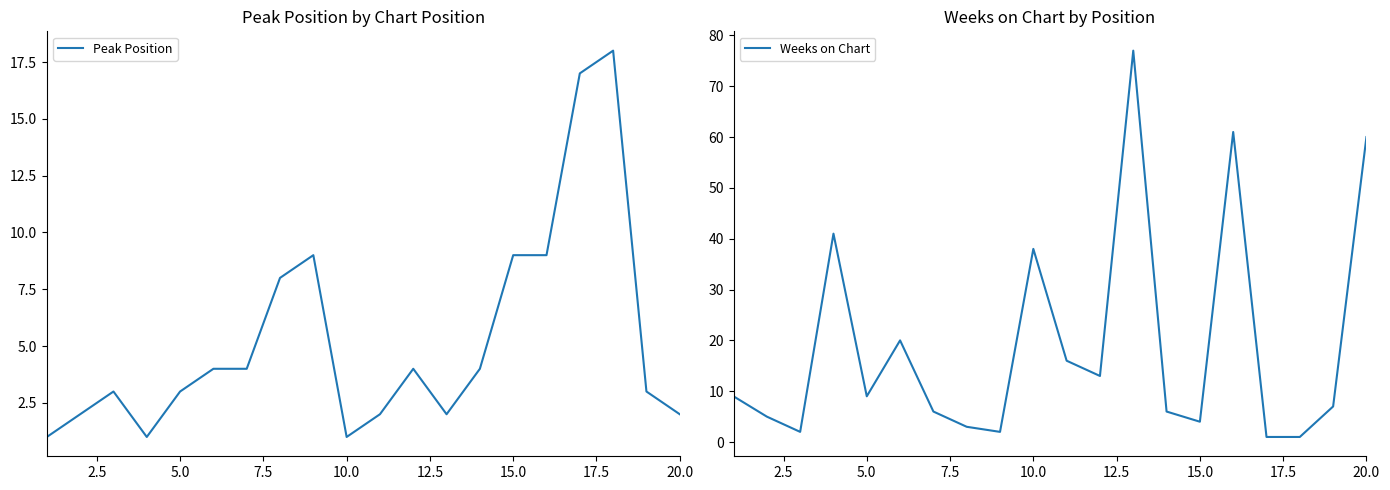

What are all the series names shown in the legend?

Peak Position, Weeks on Chart